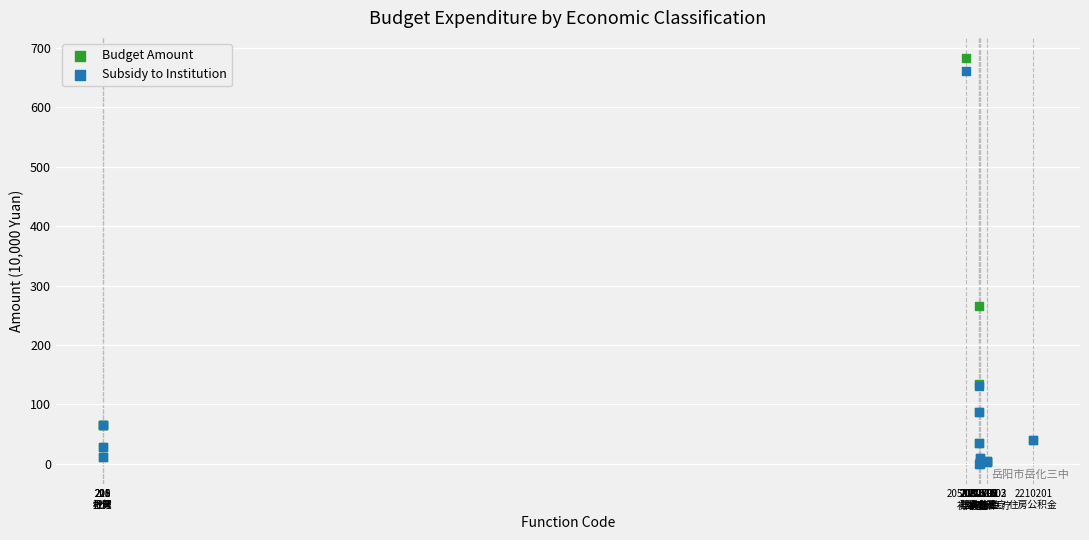

In the Budget Amount series, what Y value is closest to 342?

266.1